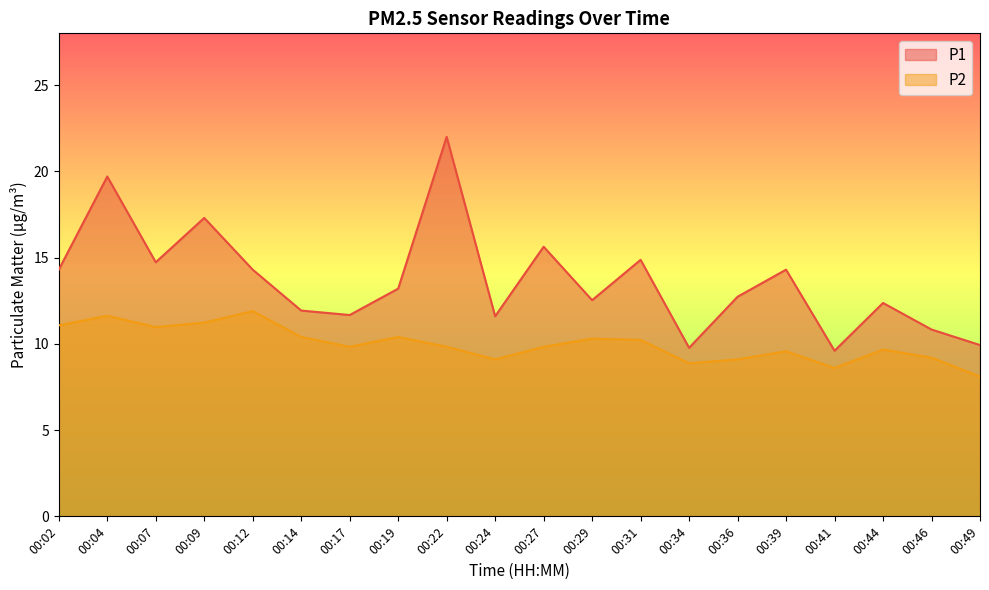

The value of P2 at 00:39 is 6.4. True or false?

False